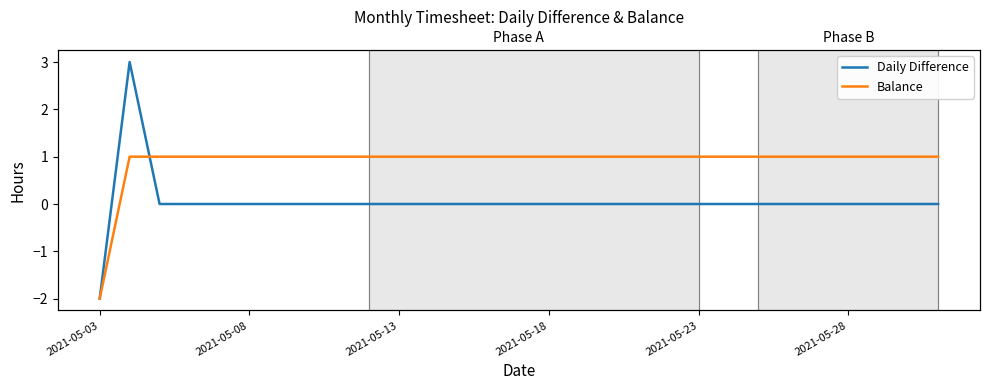

How many values in the Balance series are below 1?

1